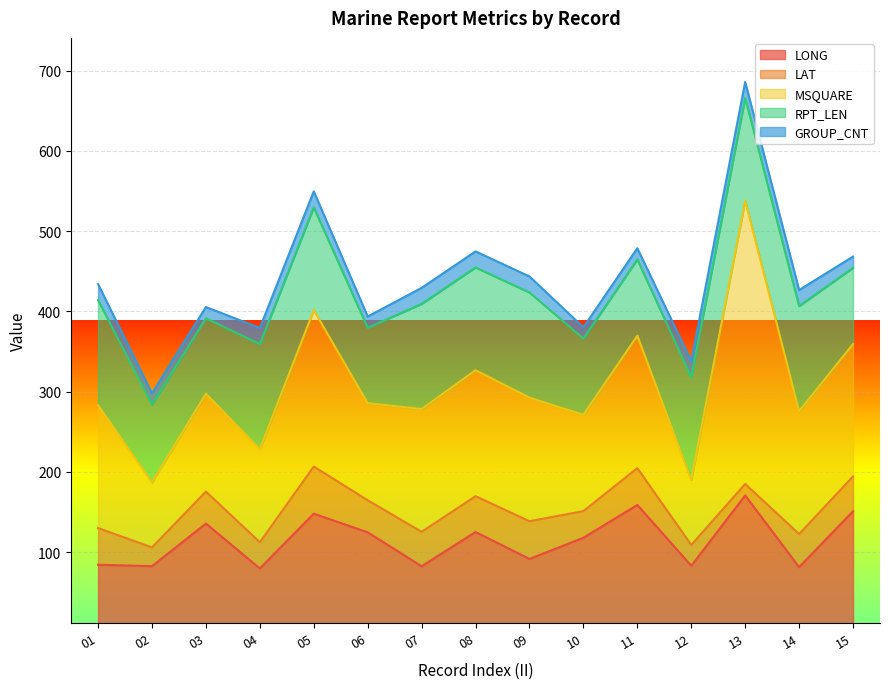

What is the value of the MSQUARE point at the 10th from the left?

120.0